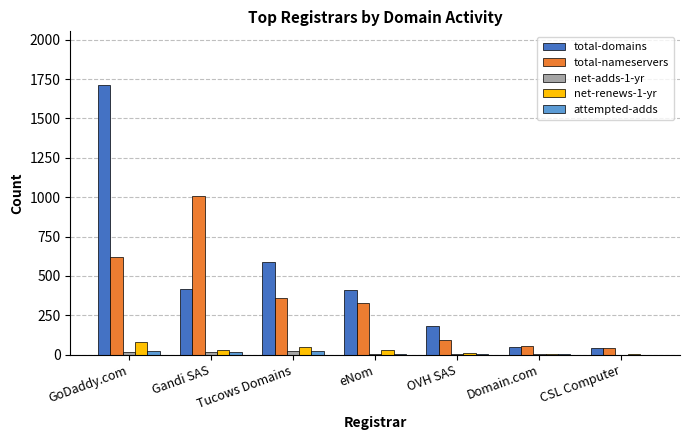

What is the total value across all series at eNom?

778